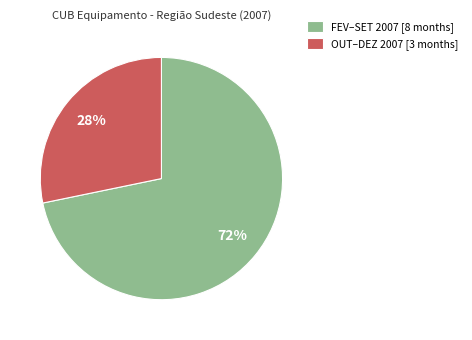

Between FEV–SET 2007 [8 months] and OUT–DEZ 2007 [3 months], which is larger?

FEV–SET 2007 [8 months]